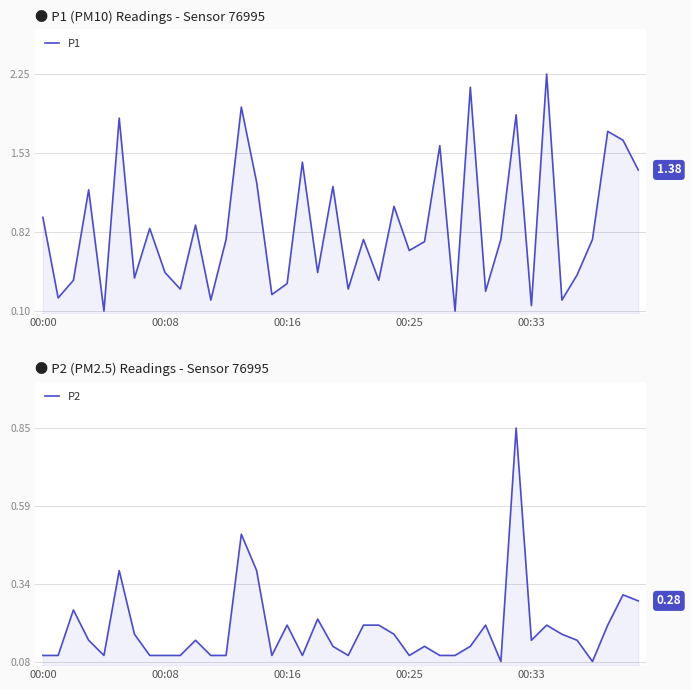

In P1, how many points are higher than both neighbors (excluding endpoints)?

14